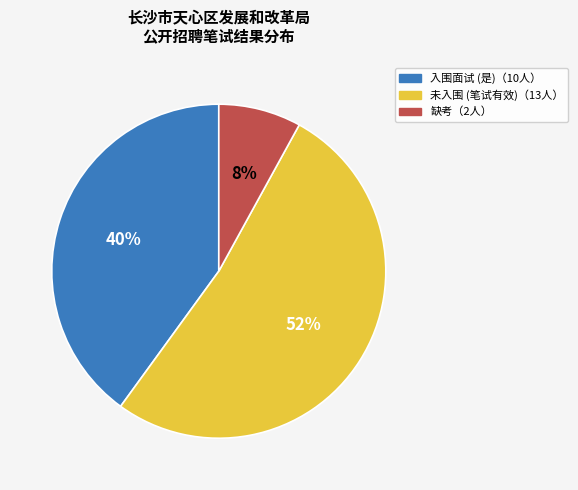

To the nearest percent, what is the average slice percentage?

33%